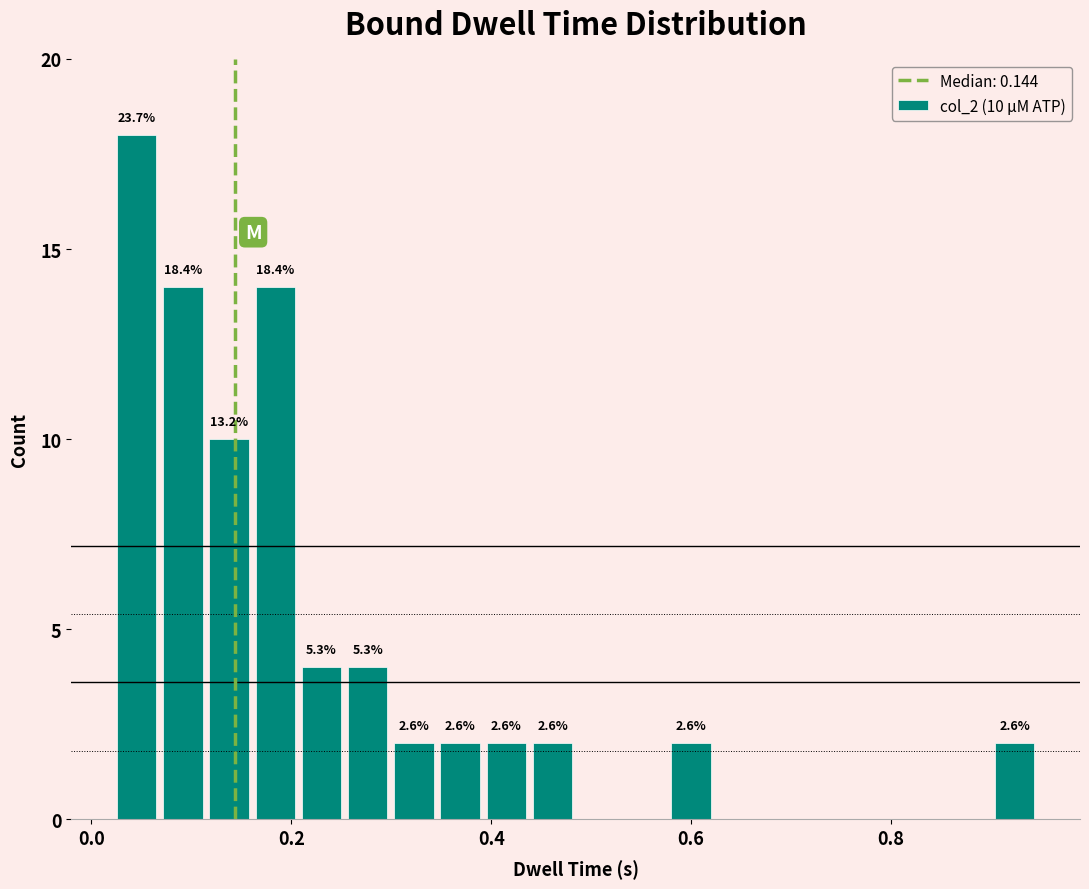

Around what value on the x-axis is the tallest bar? Give the approximate position of its centre, as read against the axis.

0.04